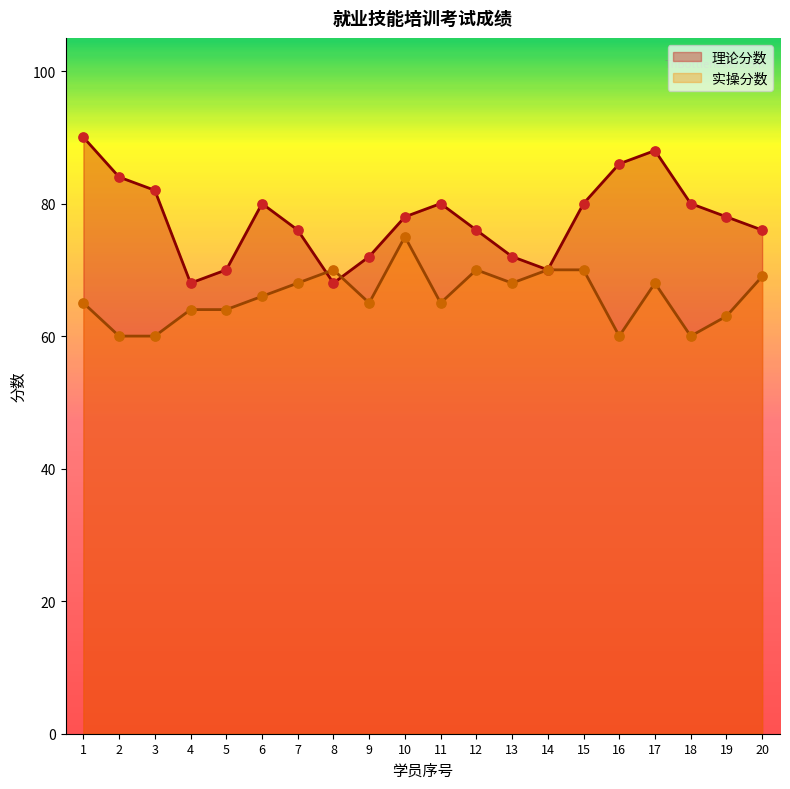

What is the total value across all series at 4?

132